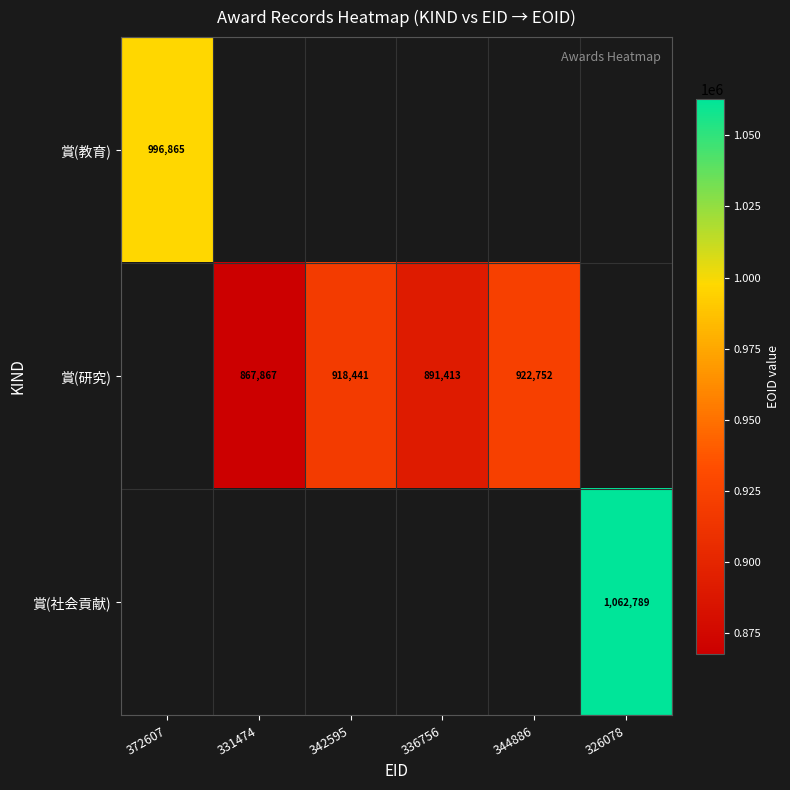

What is the sum of the 賞(研究) values at 331474 and 344886?

1790619